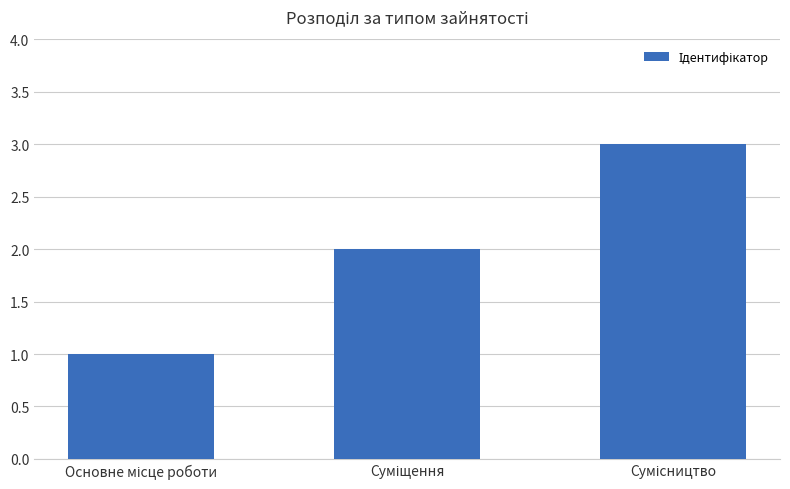

What is the greatest value displayed?

3